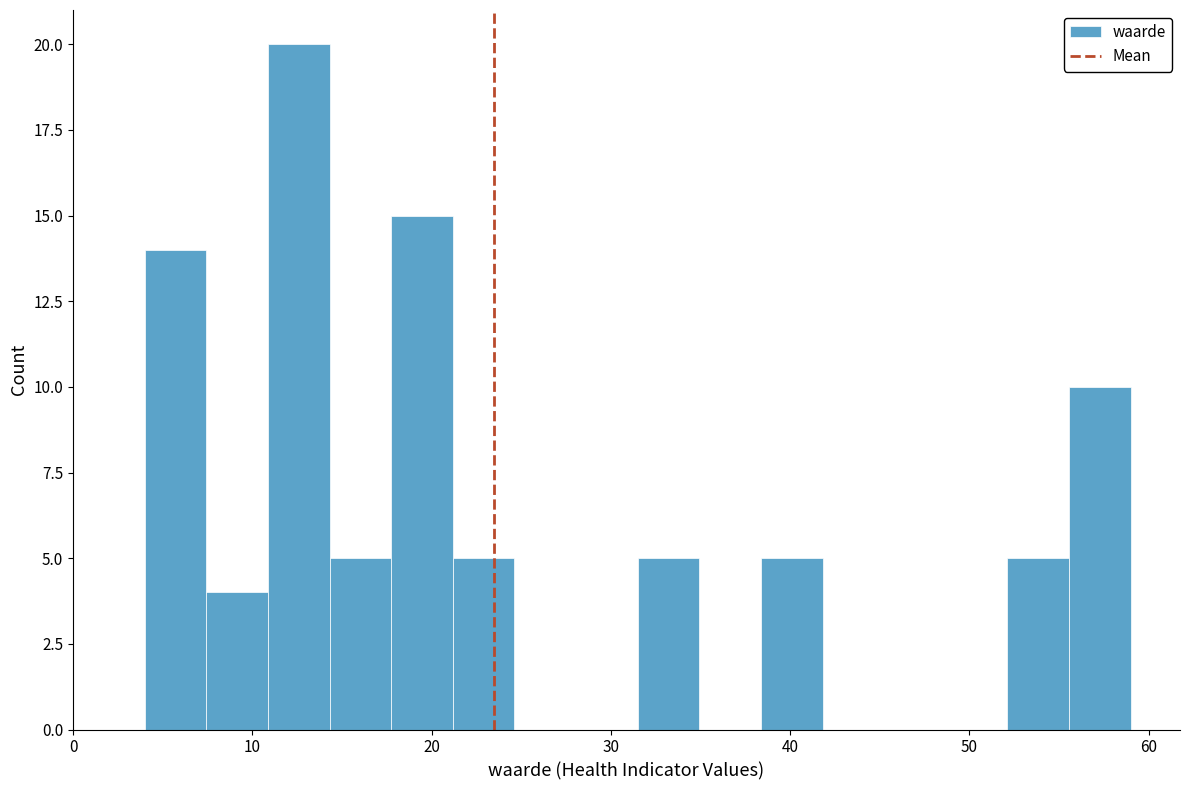

Read against the x-axis, roughly where is the centre of the tallest bar?

13